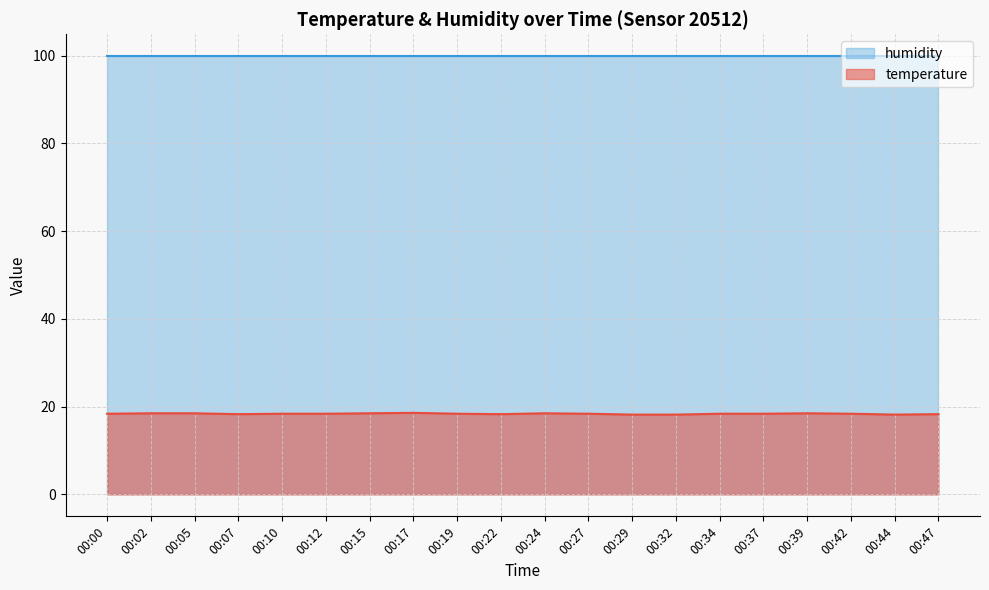

Which category has the lowest value across all series?

00:29